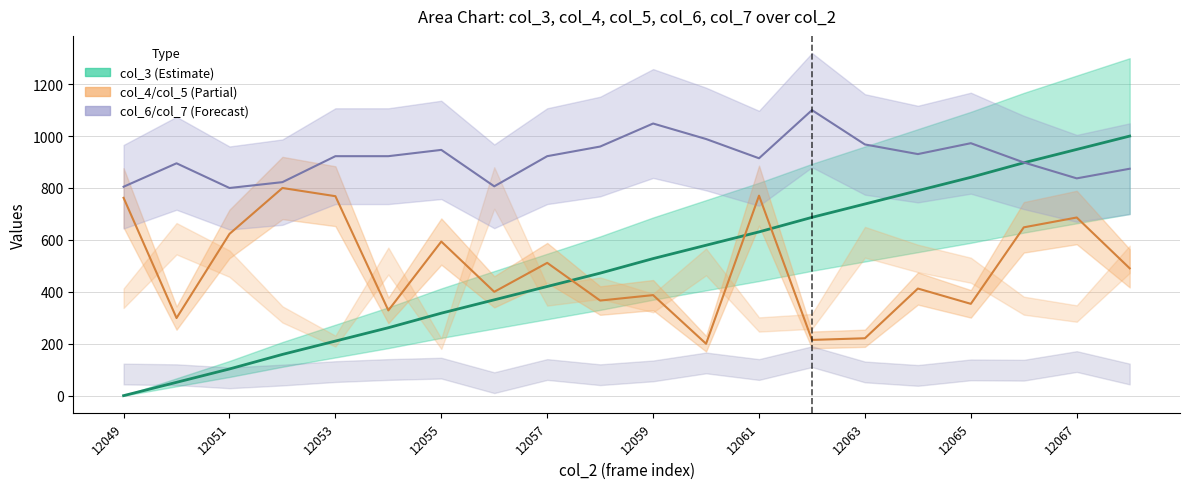

True or false: col_4 line and col_6 line cross at least once.

False